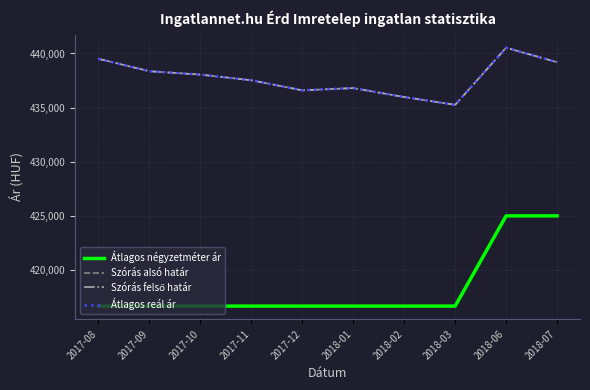

Does the chart display data point markers on the line(s)?

No